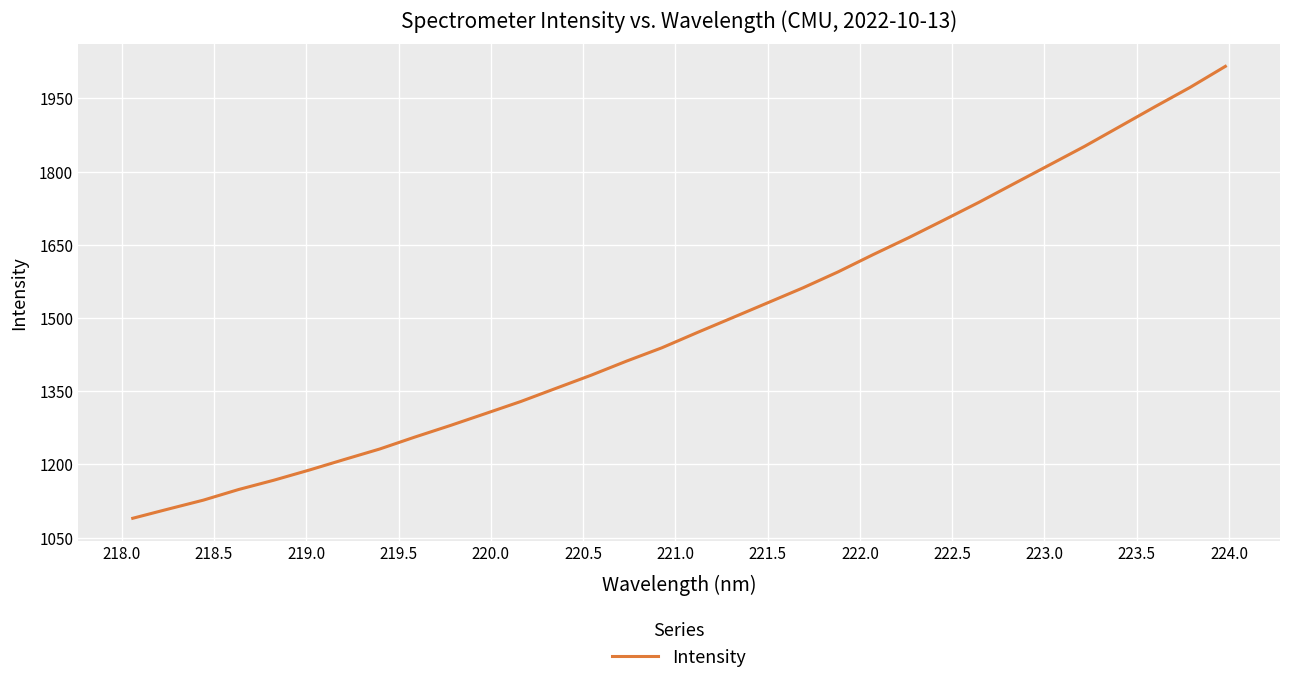

What is the difference between the maximum and minimum values?

925.8